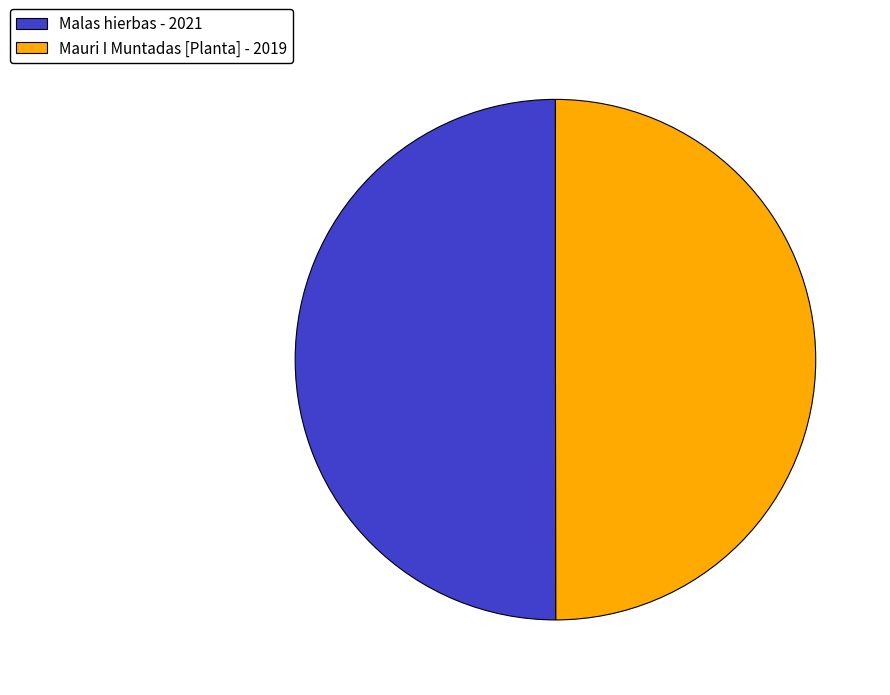

Approximately how many times larger is the value at Malas hierbas - 2021 compared to Mauri I Muntadas [Planta] - 2019?

1.0